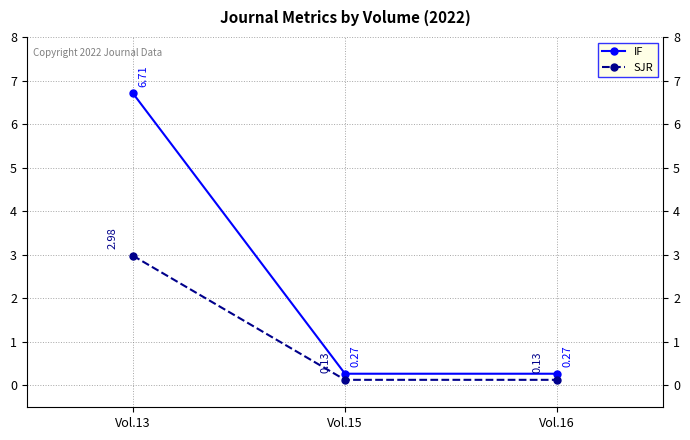

Rank the series by their maximum value, from lowest to highest.

SJR, IF